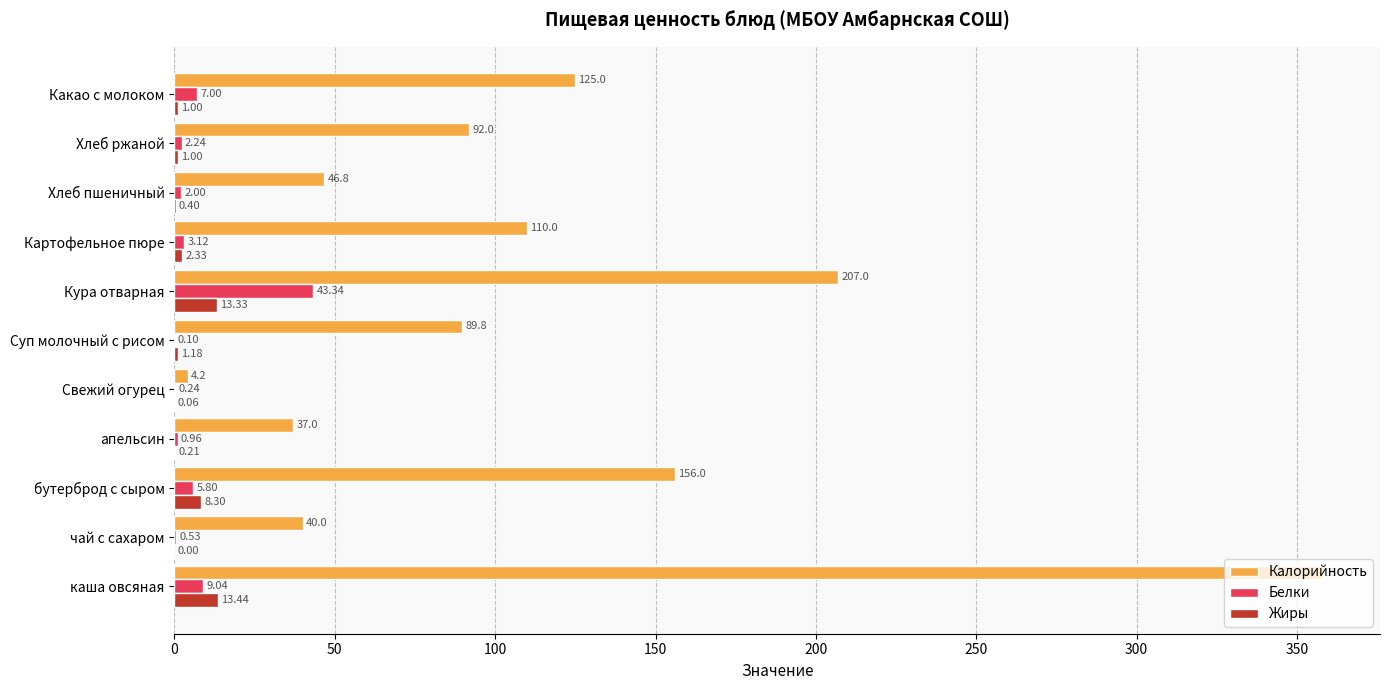

What is the sum of all Жиры values?

41.2